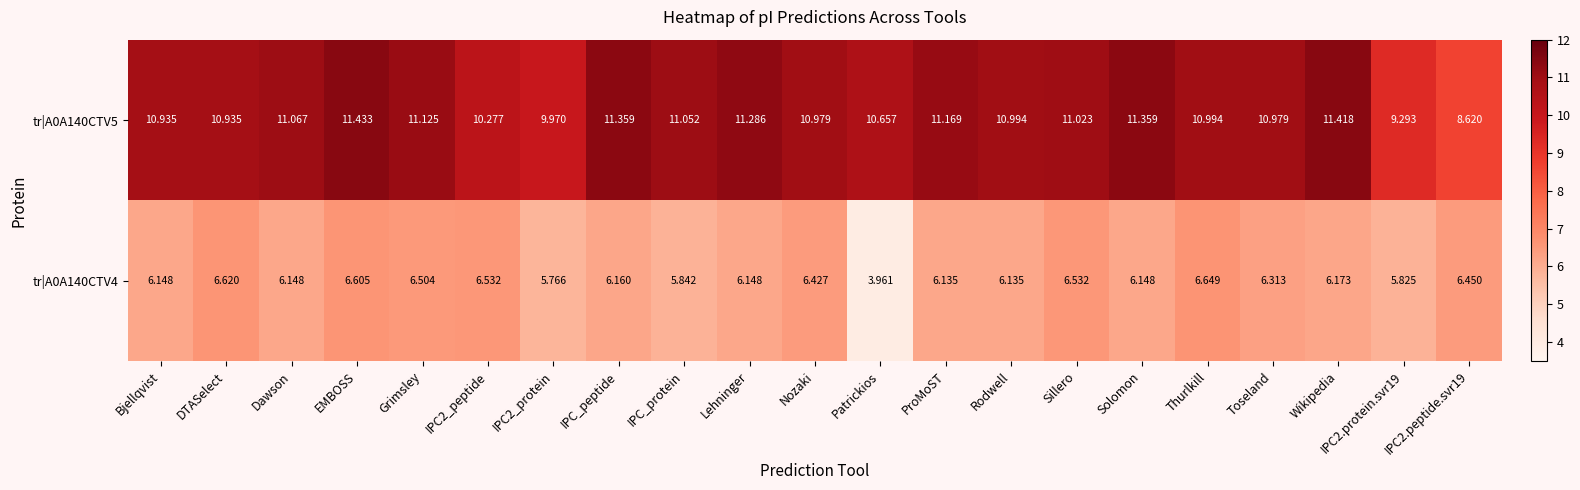

Where does the tr|A0A140CTV4 series first go above 6?

Bjellqvist